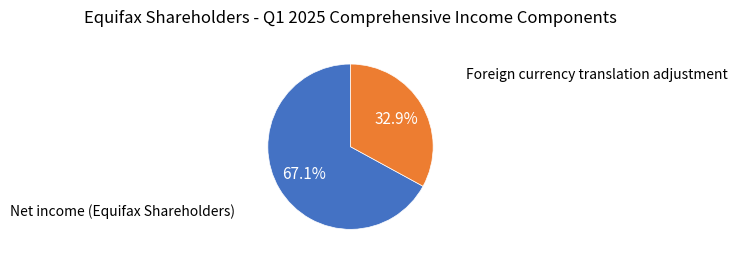

To the nearest percent, what is the difference between the largest and smallest slice percentages?

34%